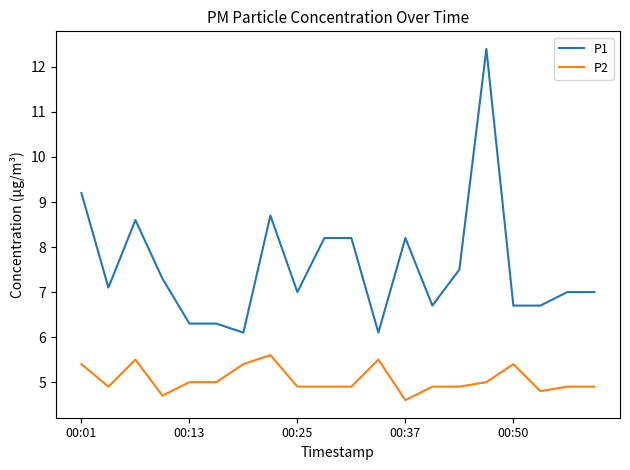

Which series has the largest total across all categories?

P1